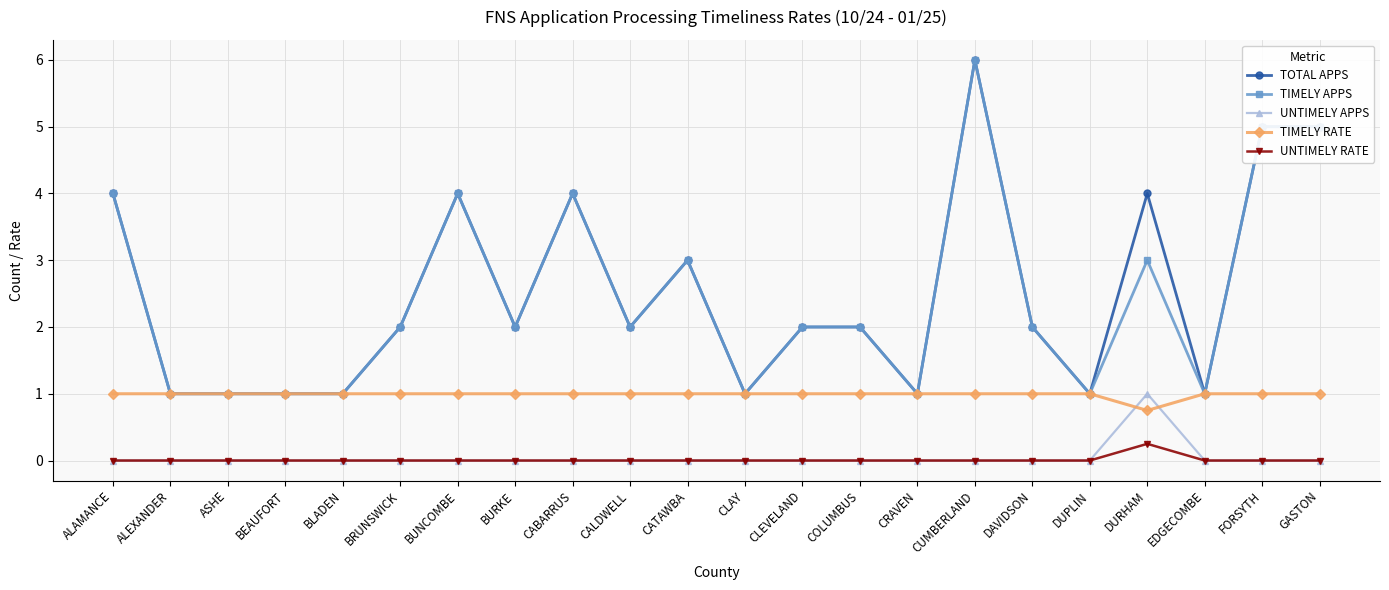

What is the approximate value of TOTAL APPS at BURKE?

2.0